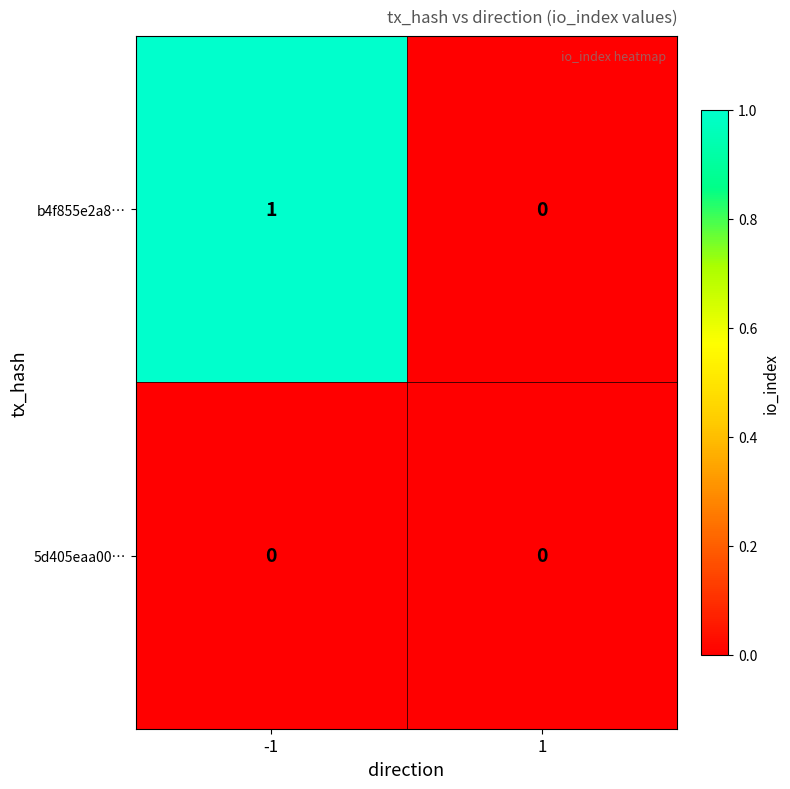

Reading left to right, extract all data points from this chart.

b4f855e2a8…: -1=1	1=0
5d405eaa00…: -1=0	1=0